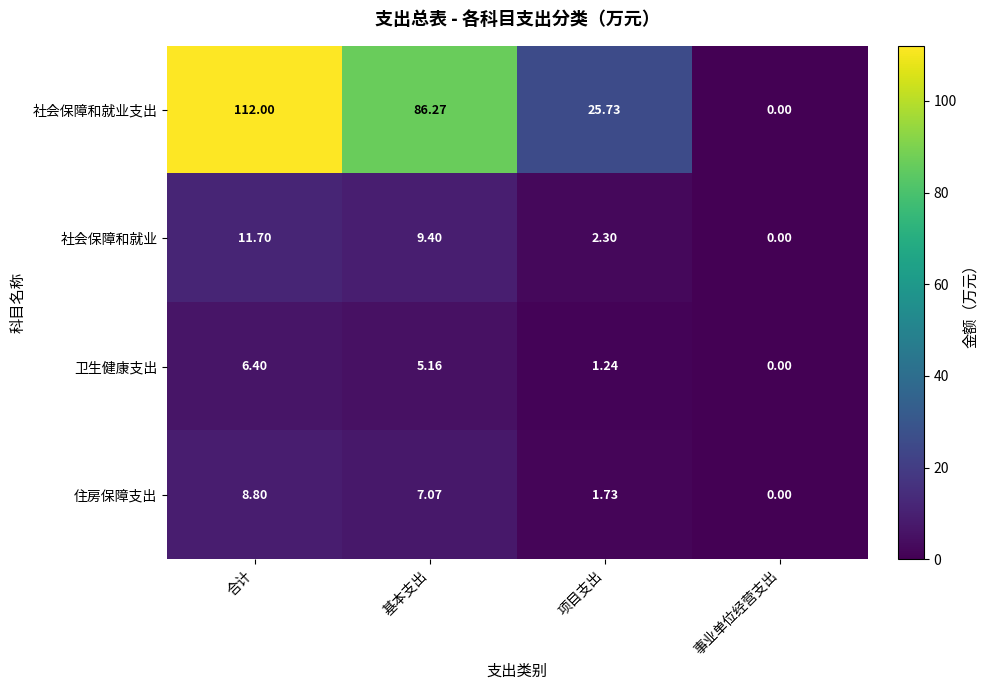

Is the value of 住房保障支出 at 项目支出 greater than the value of 社会保障和就业支出 at 合计?

No